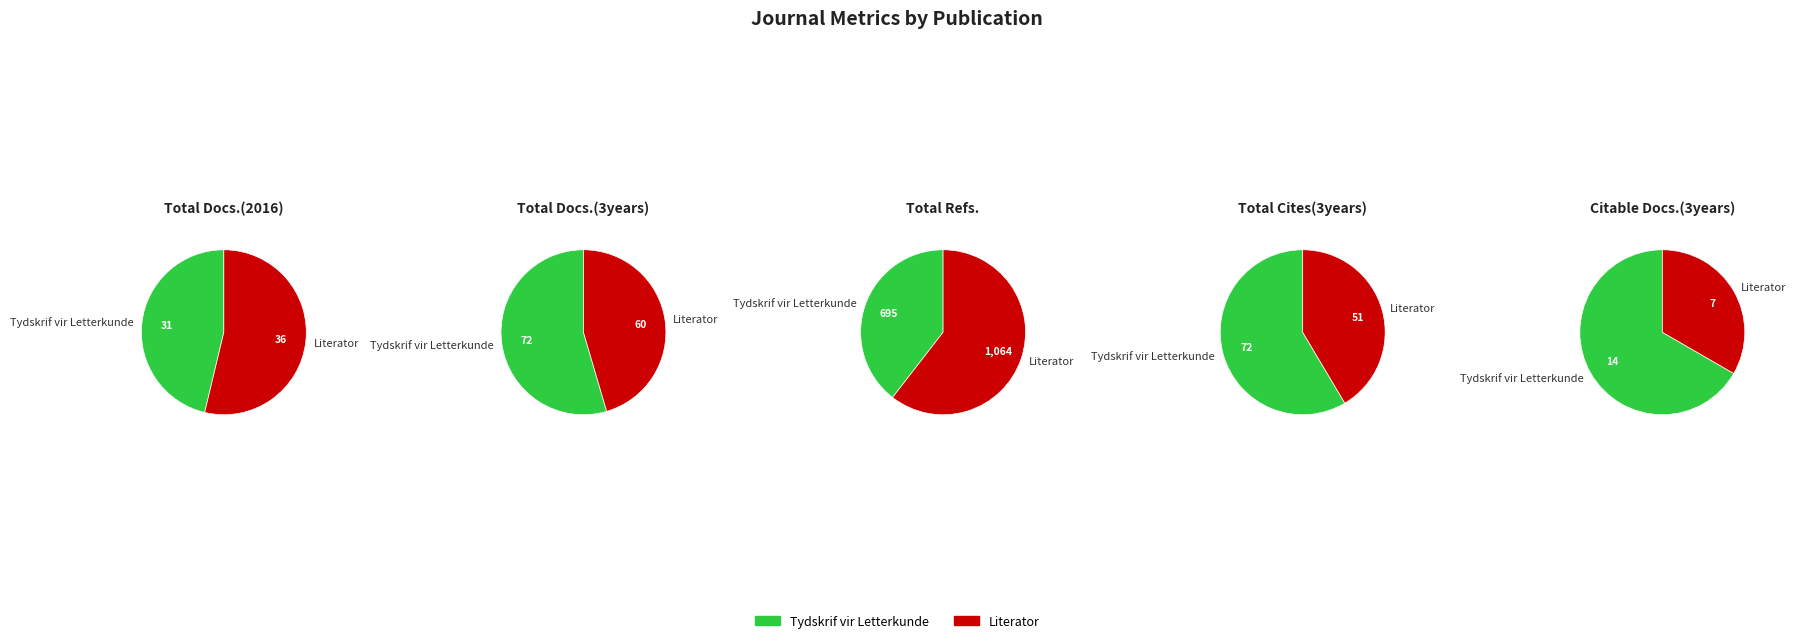

Count the number of slices in the pie.

2